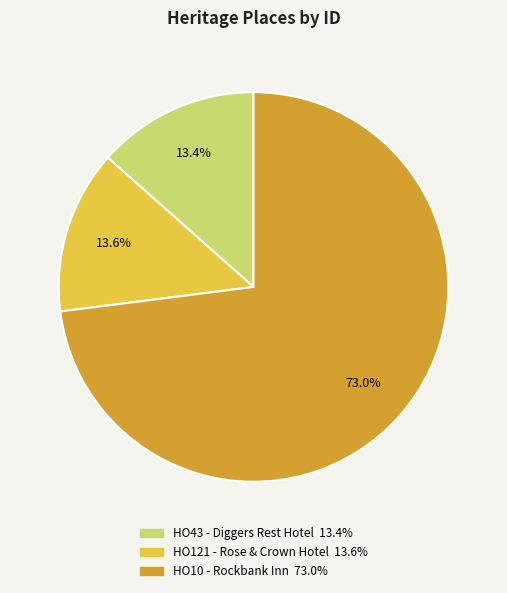

Is there a majority slice in this chart?

Yes